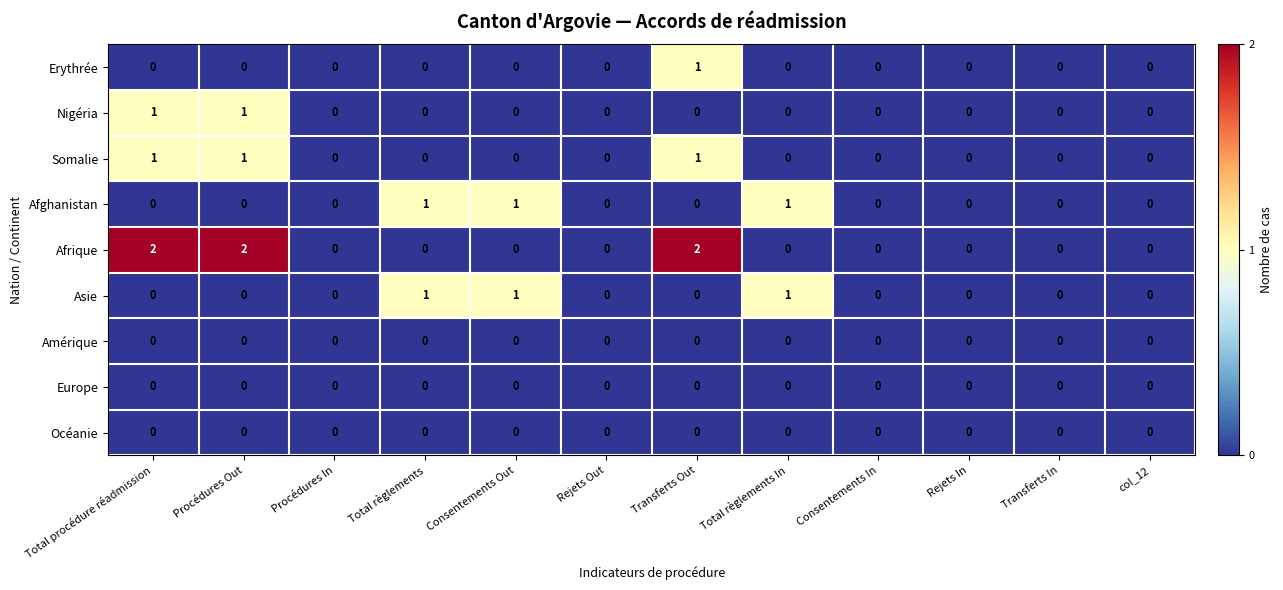

What is the sum of all Afghanistan values?

3